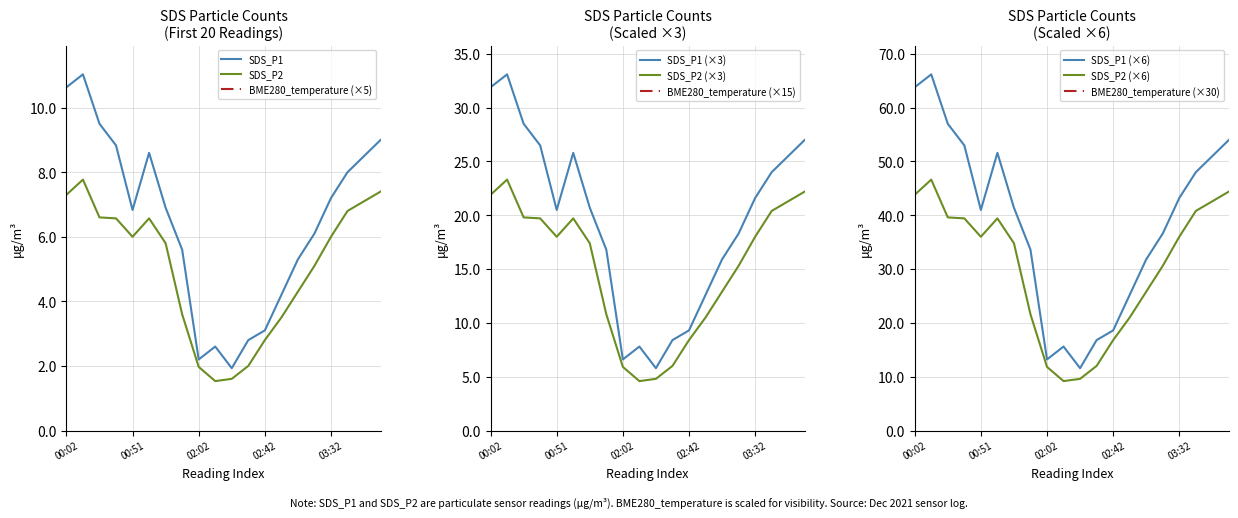

How many lines are shown in the chart?

3